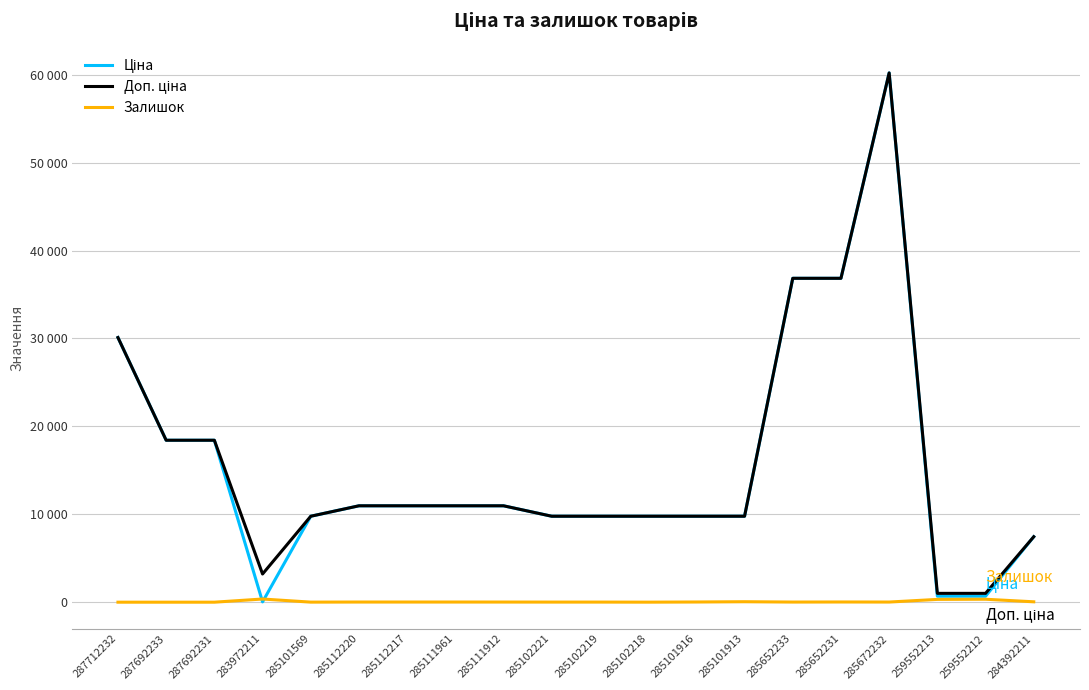

Which category has the lowest value in the Залишок series?

287712232